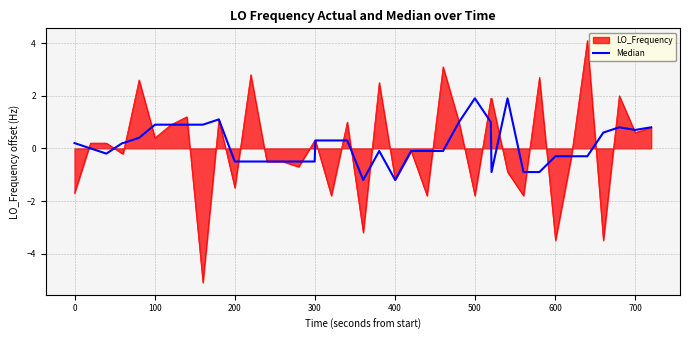

What is the smallest value displayed?

-5.1